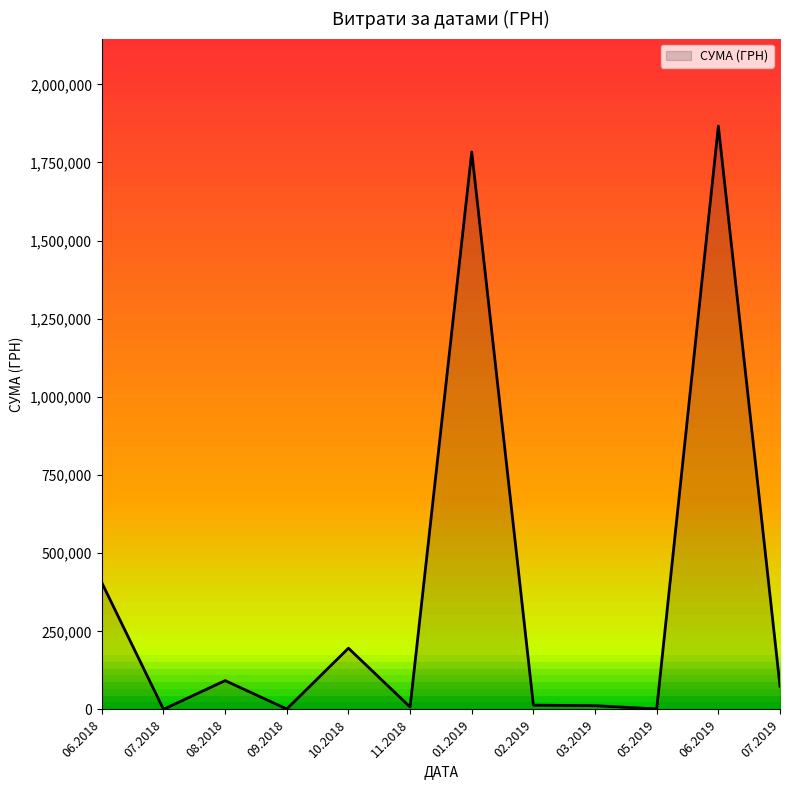

How many lines are shown in the chart?

1